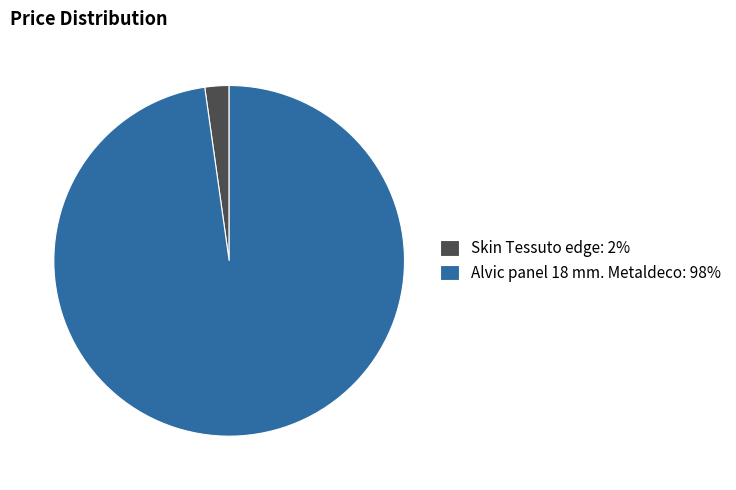

Which category has the biggest portion of the pie?

Alvic panel 18 mm. Metaldeco